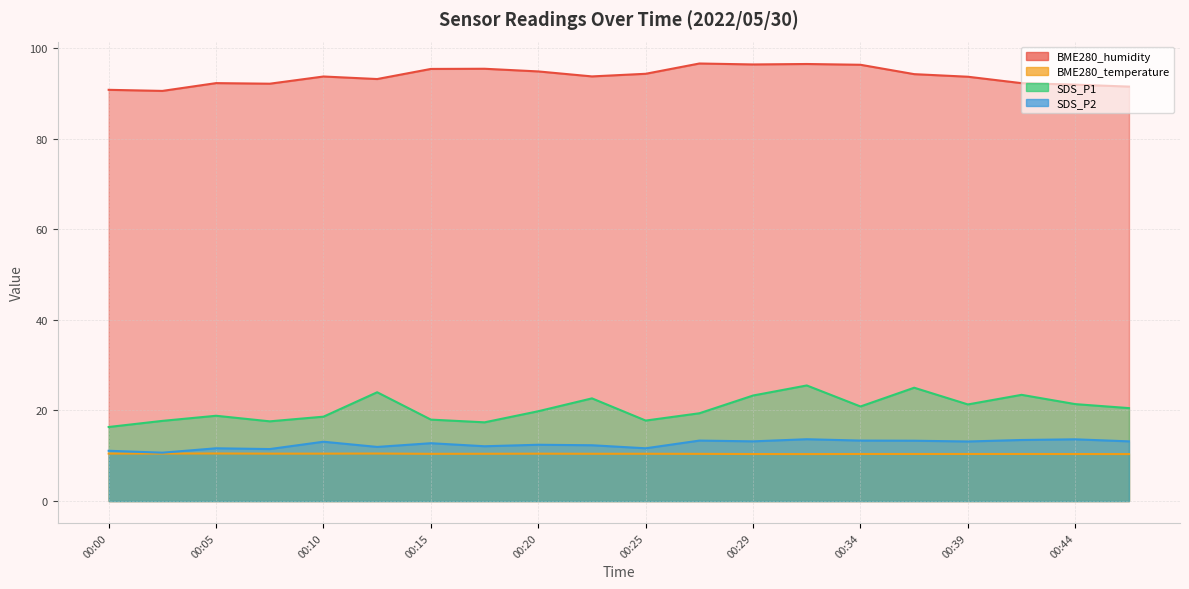

Reading right to left, transcribe all the data shown in this chart.

BME280_humidity: 91.5	91.9	92.2	93.7	94.2	96.3	96.5	96.4	96.6	94.3	93.7	94.8	95.4	95.4	93.2	93.7	92.1	92.3	90.5	90.8
BME280_temperature: 10.4	10.4	10.4	10.4	10.4	10.4	10.4	10.4	10.4	10.4	10.4	10.5	10.4	10.4	10.5	10.5	10.5	10.5	10.5	10.5
SDS_P1: 20.5	21.4	23.4	21.3	25.0	20.9	25.5	23.3	19.4	17.8	22.7	19.8	17.4	18.0	24.0	18.6	17.6	18.8	17.7	16.4
SDS_P2: 13.2	13.6	13.5	13.2	13.3	13.3	13.7	13.2	13.3	11.7	12.3	12.4	12.1	12.8	11.9	13.1	11.5	11.7	10.7	11.1